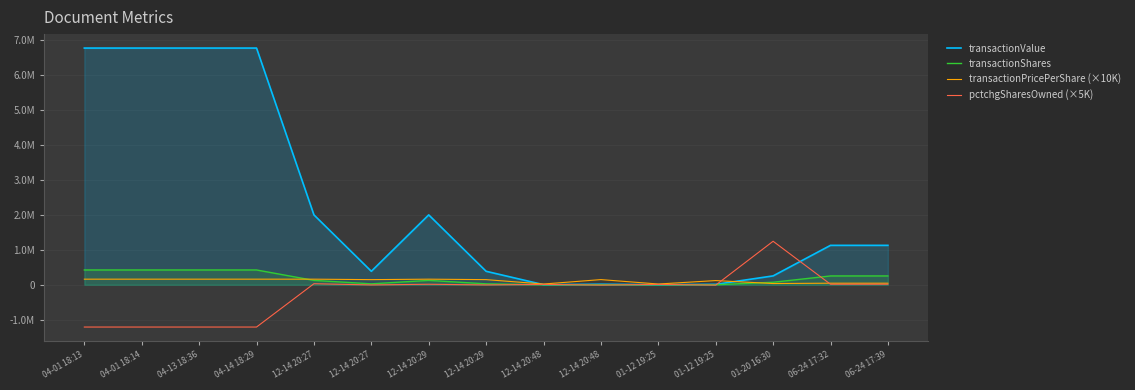

Which has a higher value, 01-12 19:25 or 12-14 20:27?

12-14 20:27